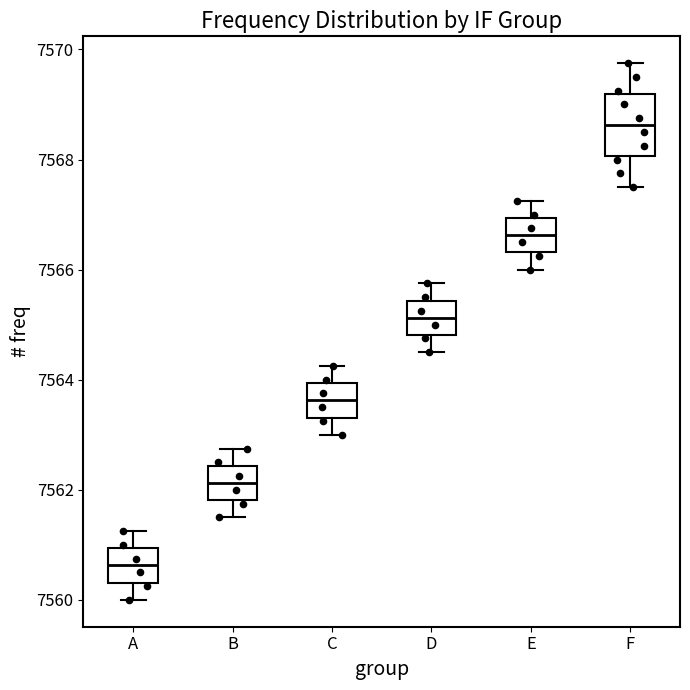

Reading left to right, transcribe this box plot: for each box, give where its median line is, the range the box spans, and where its two whiskers end, as read against the y-axis. The values are not printed on the chart, so give them approximately, as read against the axis.

A: median 7560.6, box 7560.4 to 7561.0, whiskers 7560.0 to 7561.2
B: median 7562.2, box 7561.8 to 7562.4, whiskers 7561.6 to 7562.8
C: median 7563.6, box 7563.4 to 7564.0, whiskers 7563.0 to 7564.2
D: median 7565.2, box 7564.8 to 7565.4, whiskers 7564.6 to 7565.8
E: median 7566.6, box 7566.4 to 7567.0, whiskers 7566.0 to 7567.2
F: median 7568.6, box 7568.0 to 7569.2, whiskers 7567.6 to 7569.8